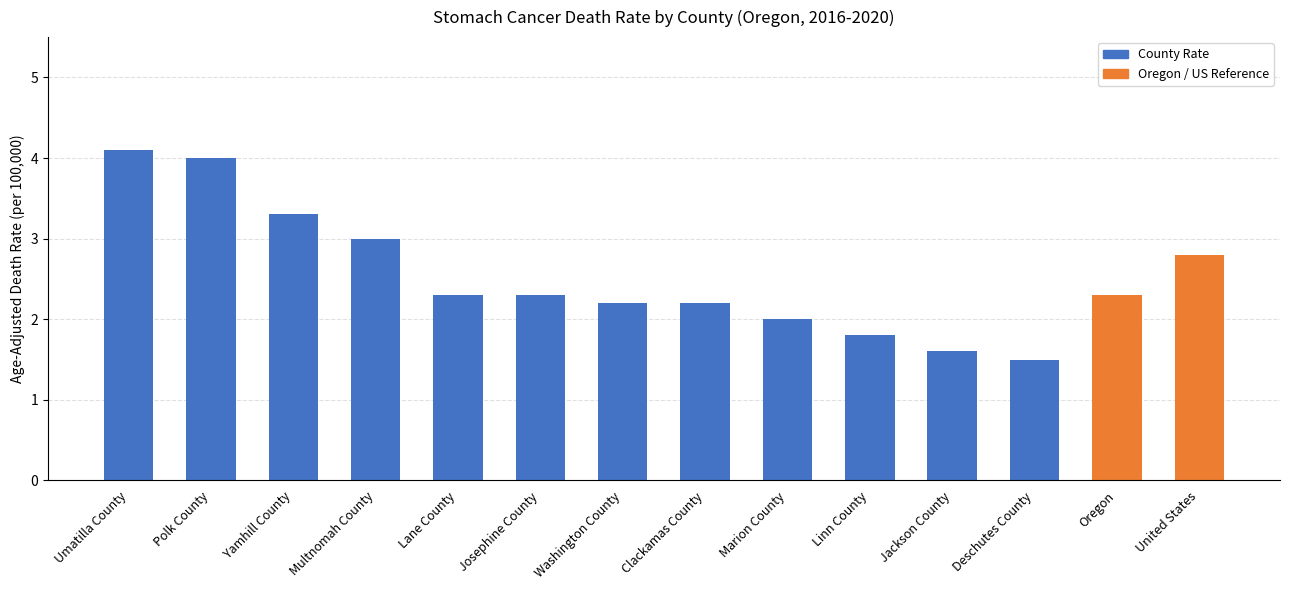

What is the label of the 7th bar from the right?

Clackamas County